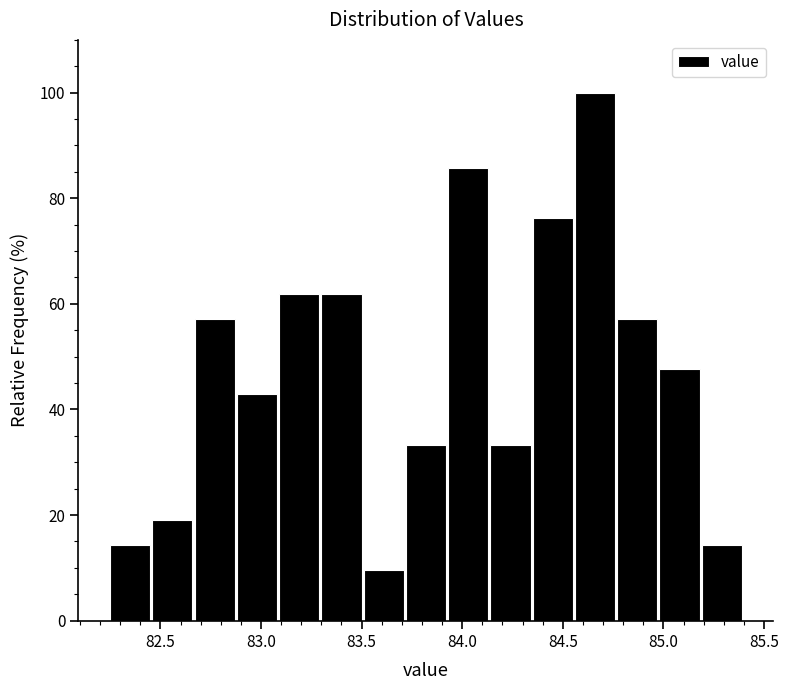

Reading left to right, transcribe this chart: for each bar, give the range it covers on the x-axis and its height. Neither the bar edges nor the heights are printed on the chart, so give them approximately, as read against the axes.

82.25 to 82.46: 14
82.46 to 82.67: 20
82.67 to 82.88: 58
82.88 to 83.09: 42
83.09 to 83.30: 62
83.30 to 83.51: 62
83.51 to 83.72: 10
83.72 to 83.93: 34
83.93 to 84.14: 86
84.14 to 84.35: 34
84.35 to 84.56: 76
84.56 to 84.77: 100
84.77 to 84.98: 58
84.98 to 85.19: 48
85.19 to 85.40: 14